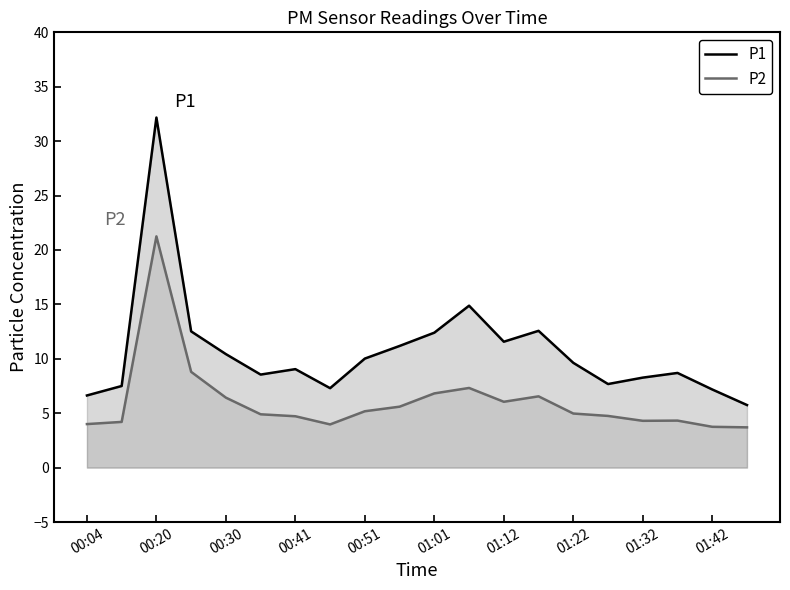

What is the spread (max minus min) of values at 00:20?

10.9